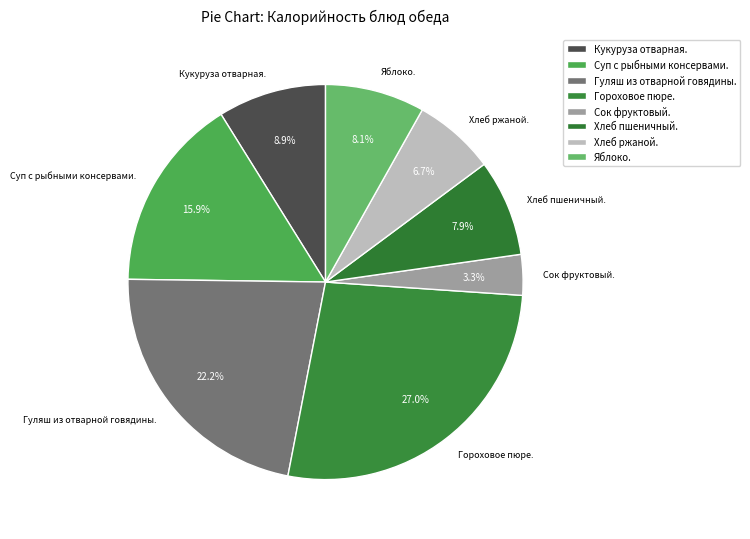

What percentage is the Хлеб пшеничный. slice, to the nearest percent?

8%